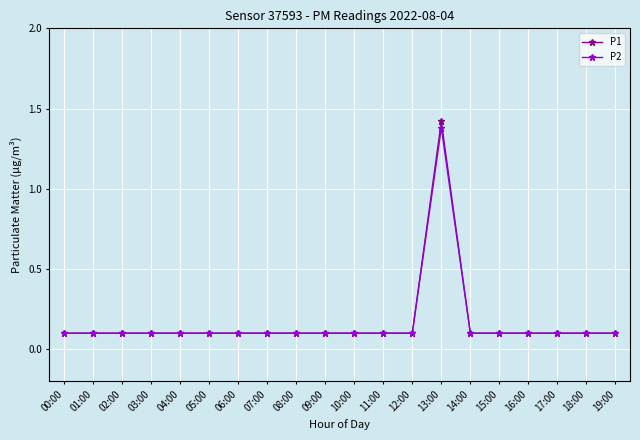

Which series has the largest range (max minus min)?

P1